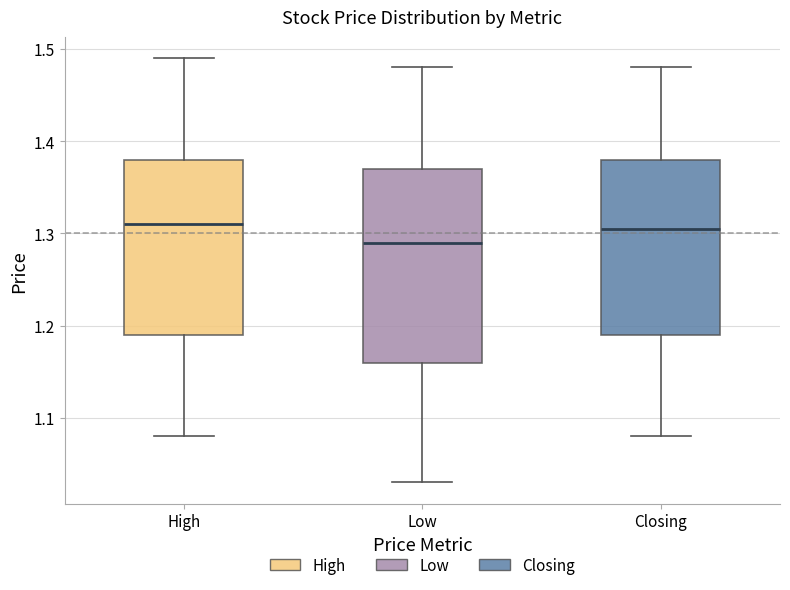

Comparing the boxes themselves (not the whiskers), which one is the tallest?

Low